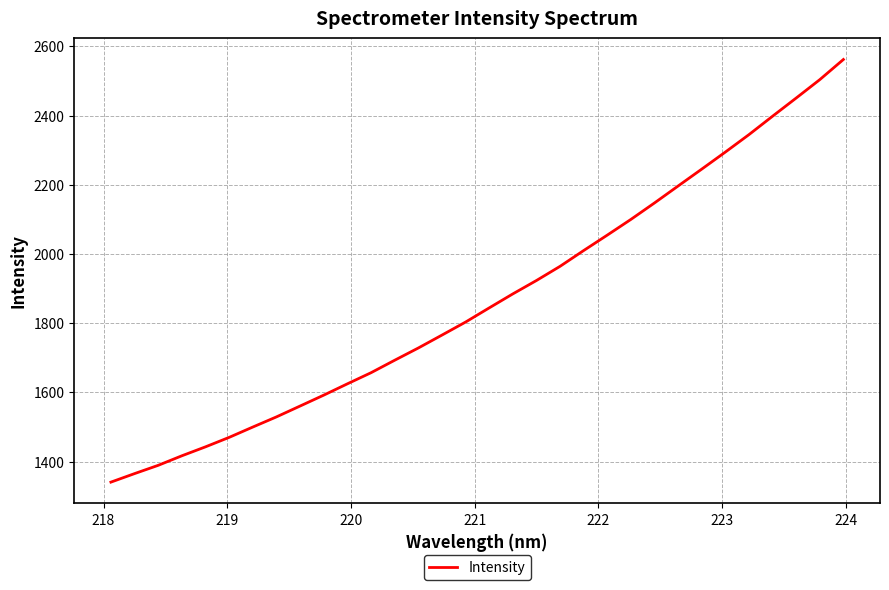

Reading left to right, extract all data points from this chart.

1340.7	1365.4	1389.3	1416.9	1442.7	1470.1	1500.0	1529.3	1560.7	1592.2	1624.9	1657.0	1693.0	1728.4	1765.7	1803.3	1844.3	1884.7	1923.5	1964.4	2010.1	2054.7	2100.1	2147.7	2196.6	2245.4	2294.7	2345.1	2398.3	2450.8	2503.9	2562.2